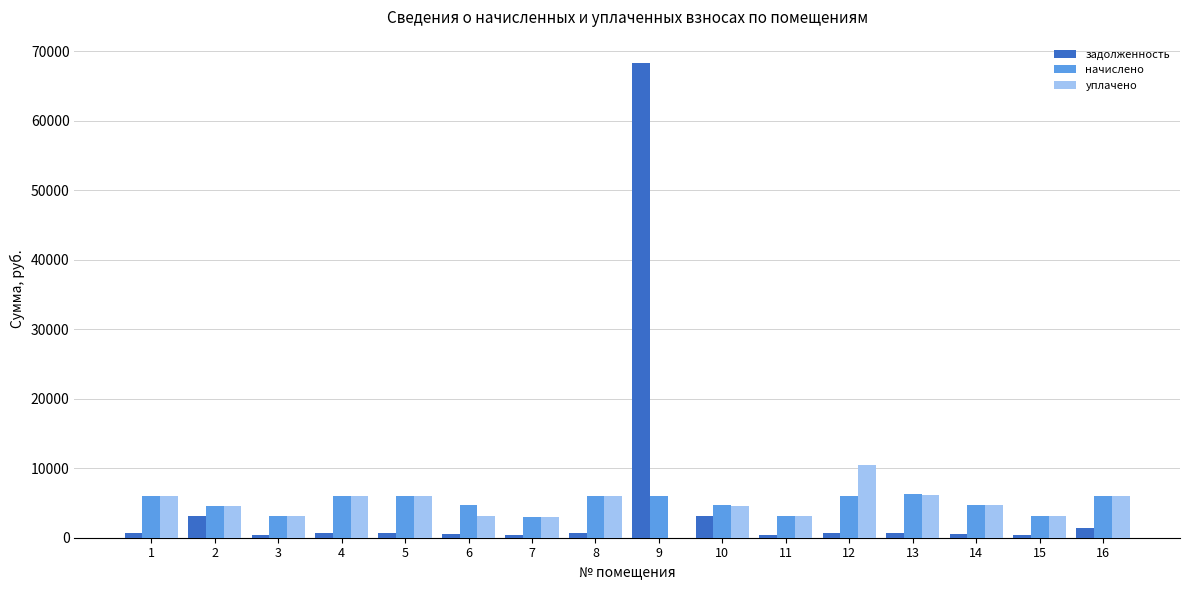

What is the maximum value shown in the chart?

68257.8